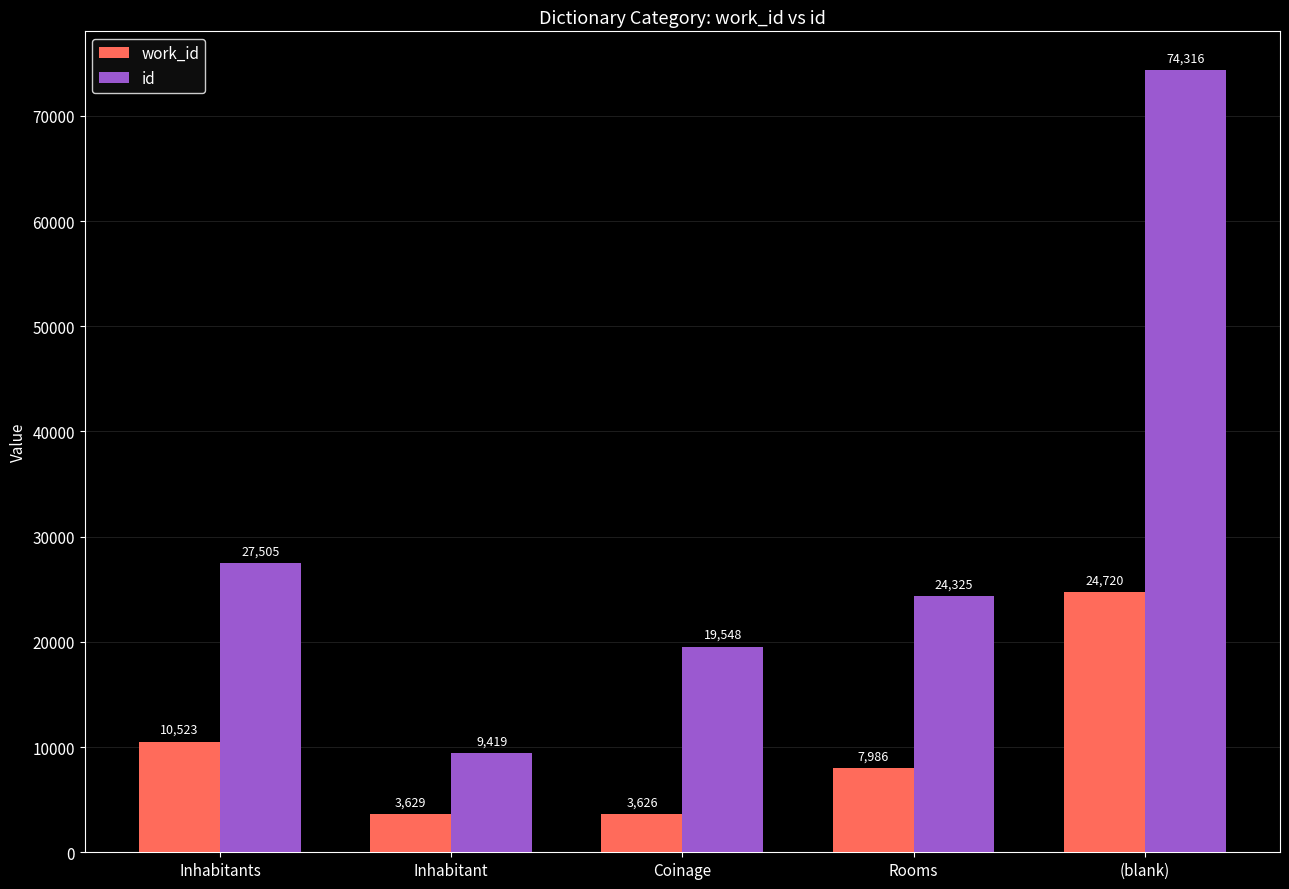

At which label does work_id first exceed 7986?

Inhabitants